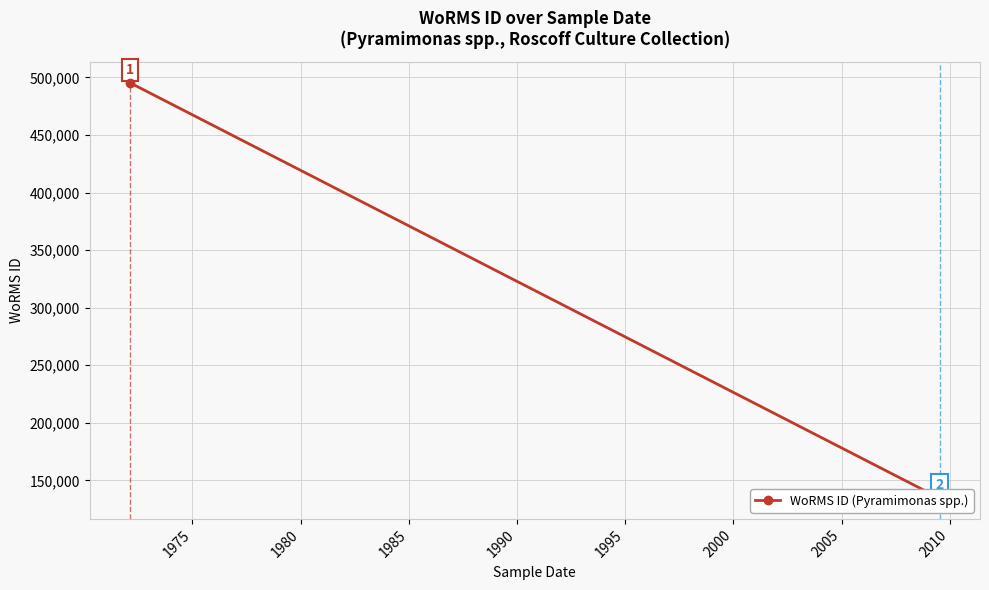

Between 1970 and 1980, which is larger?

1970